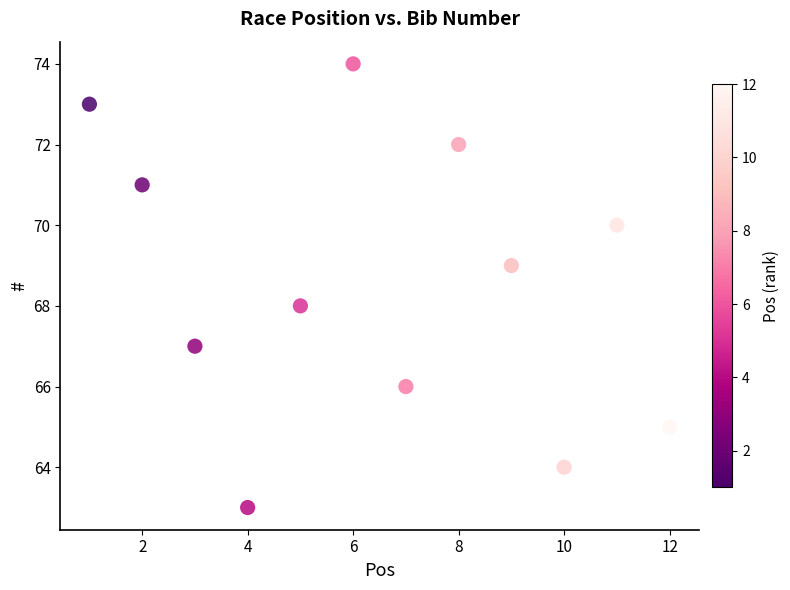

What is the range of X values (max minus min)?

11